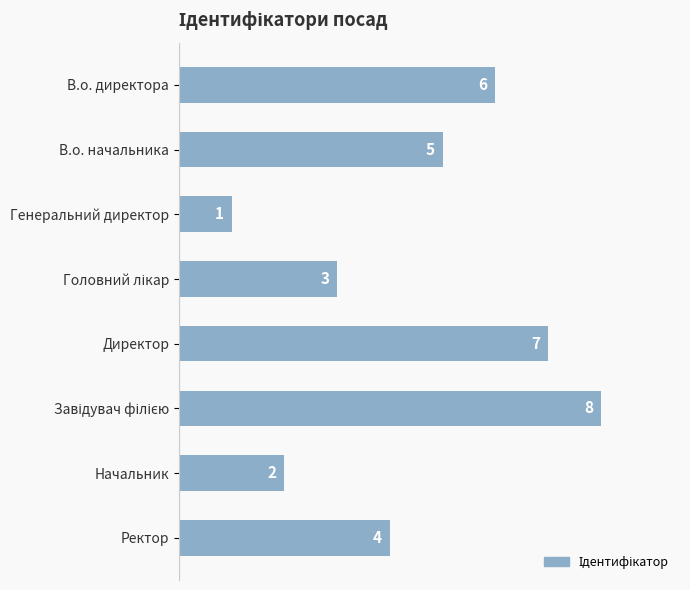

How many series are shown in this chart?

1